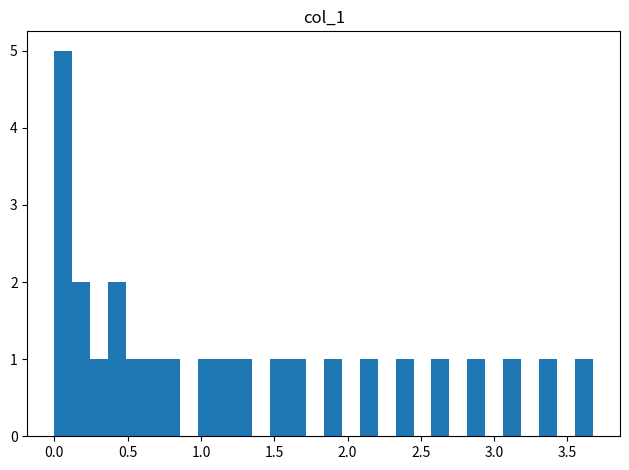

Around what value on the x-axis is the tallest bar? Give the approximate position of its centre, as read against the axis.

0.05